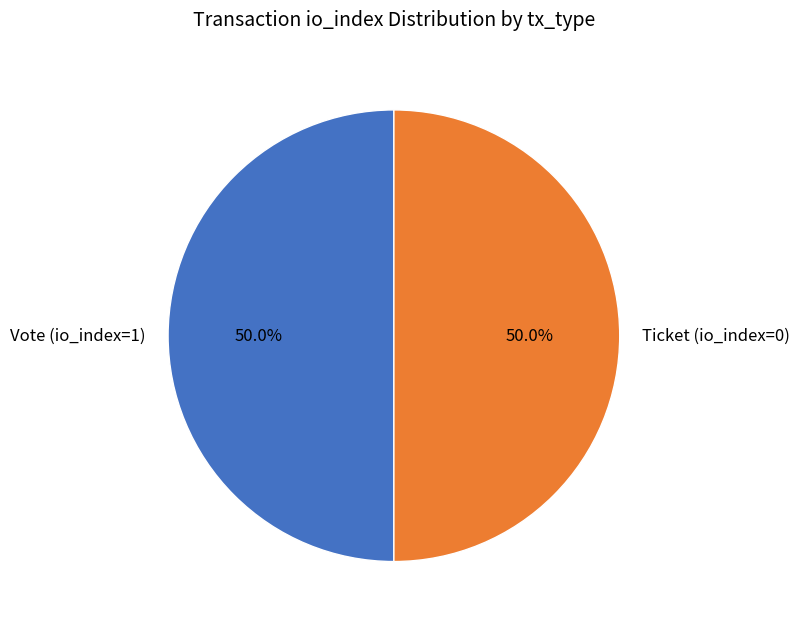

How many slices are in this pie chart?

2